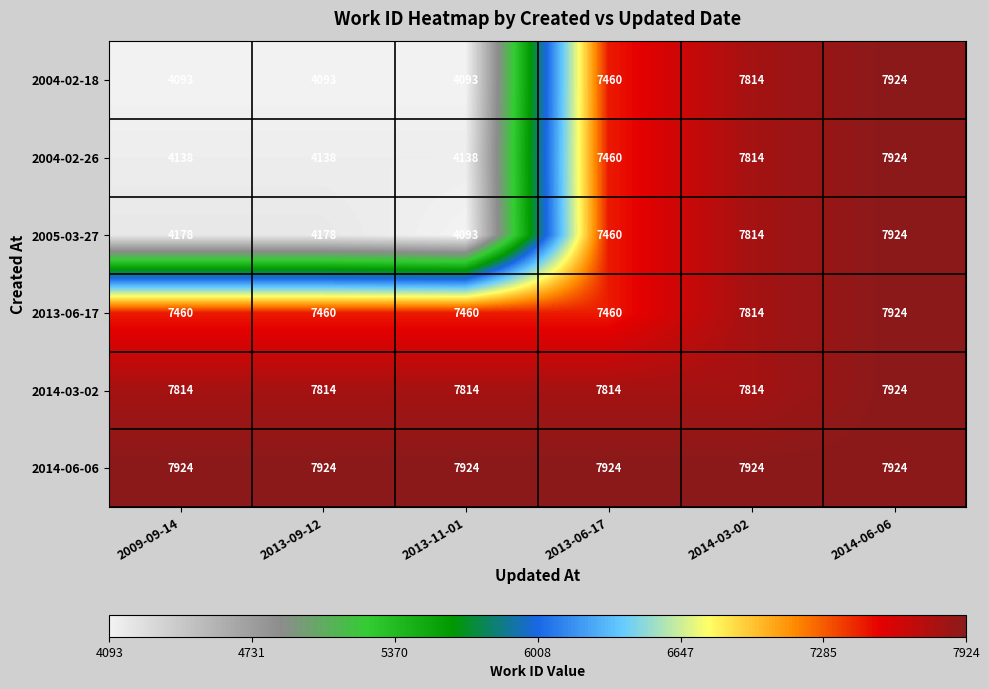

How many 2013-06-17 values are between 7460 and 7814?

5